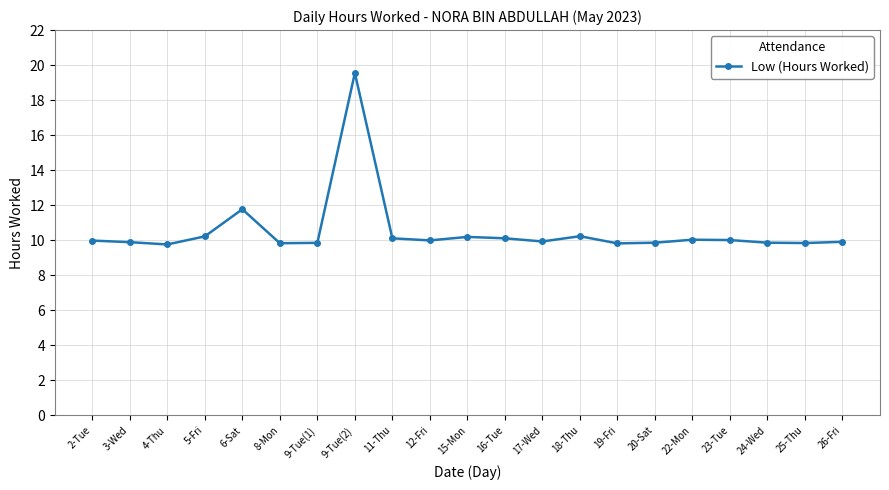

True or false: there are more than 0 points higher than both neighbors.

True